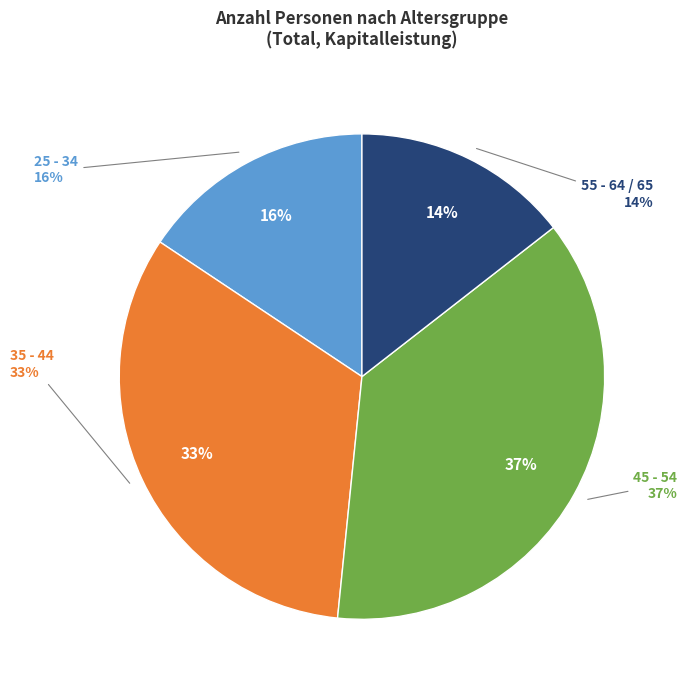

How many segments does this pie chart have?

4